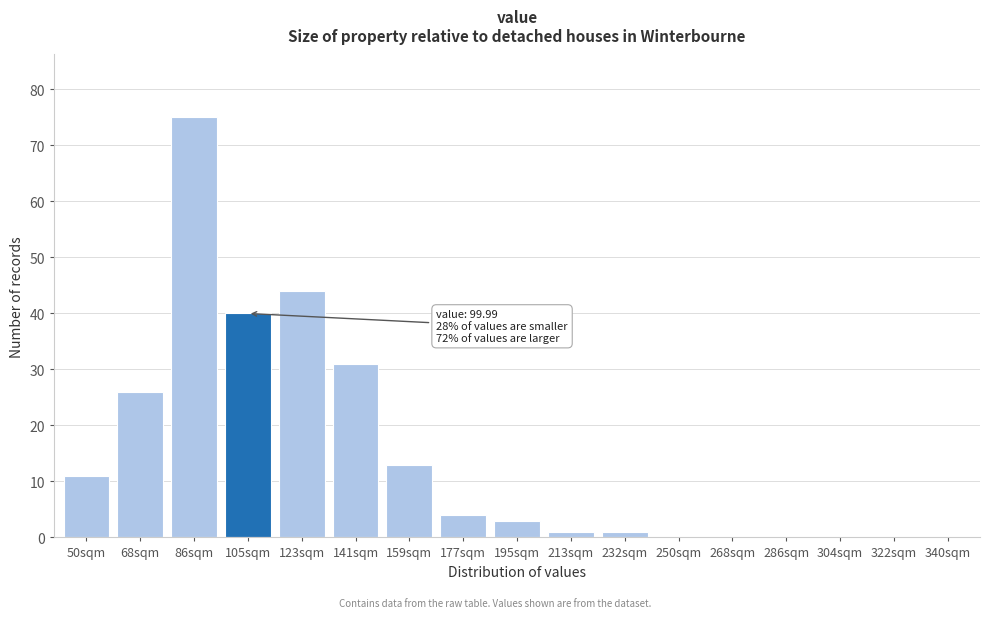

Reading right to left, extract all data points from this chart.

340sqm=0	322sqm=0	304sqm=0	286sqm=0	268sqm=0	250sqm=0	232sqm=1	213sqm=1	195sqm=3	177sqm=4	159sqm=13	141sqm=31	123sqm=44	105sqm=40	86sqm=75	68sqm=26	50sqm=11